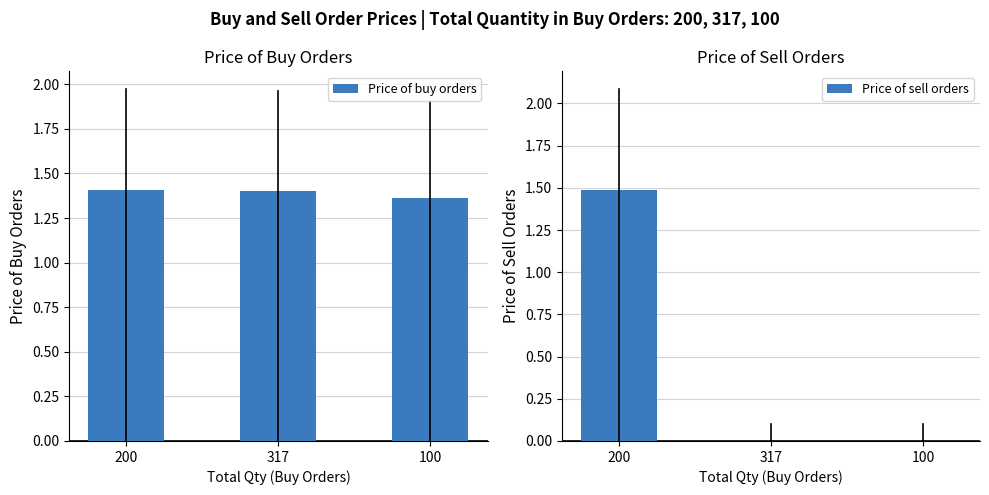

What is the total value across all series at 317?

1.4